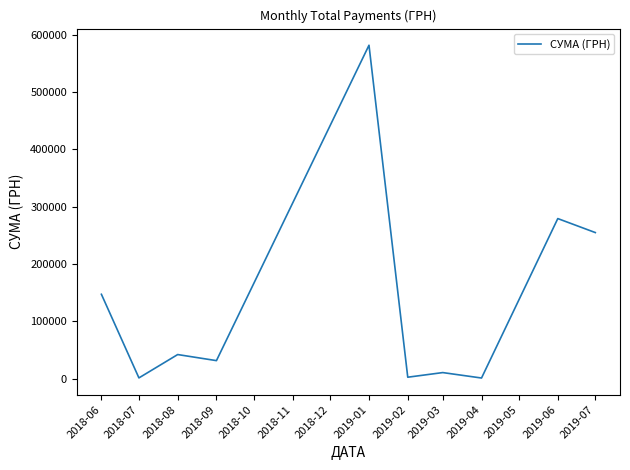

The chart shows a value of 42045.4 at 2018-08. True or false?

True